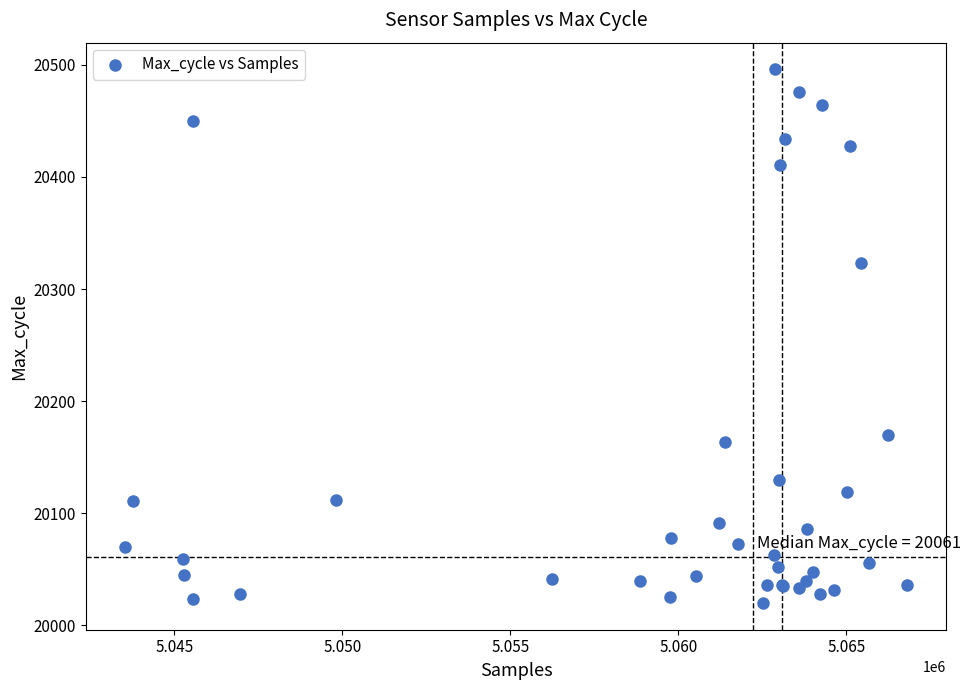

What Y value in the scatter plot is closest to 20258?

20323